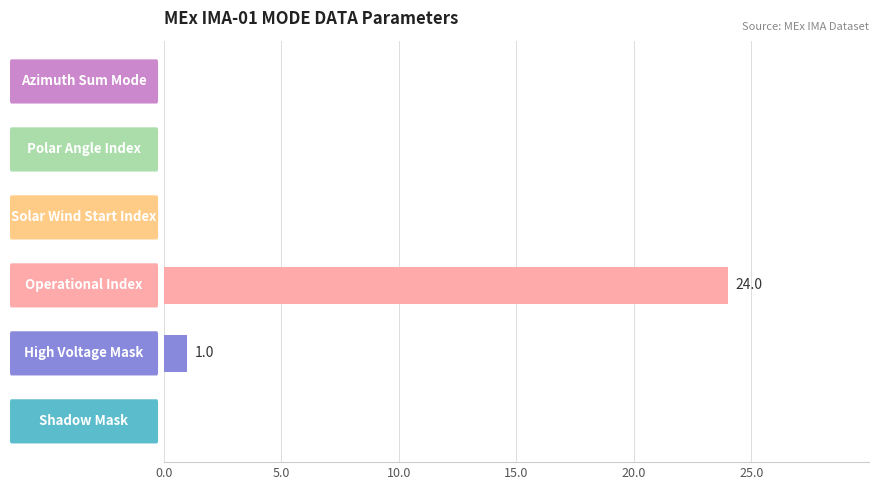

What is the sum of all values?

25